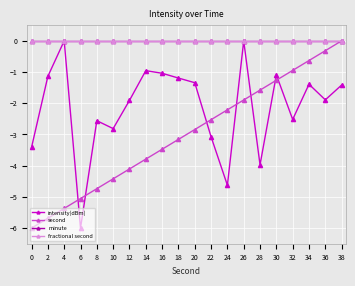

Is this an area chart (filled region under the line)?

No